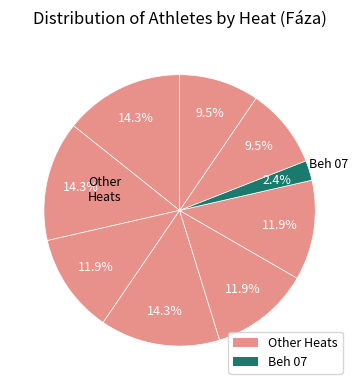

Which slice is the smallest?

Beh 07